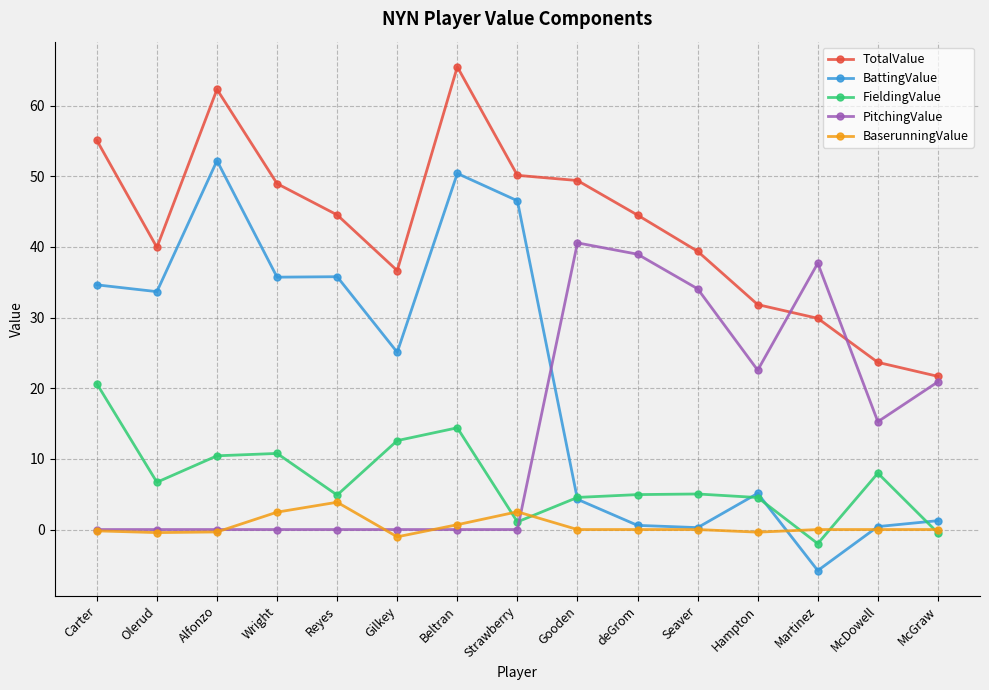

Which label corresponds to the largest value in the chart?

Beltran